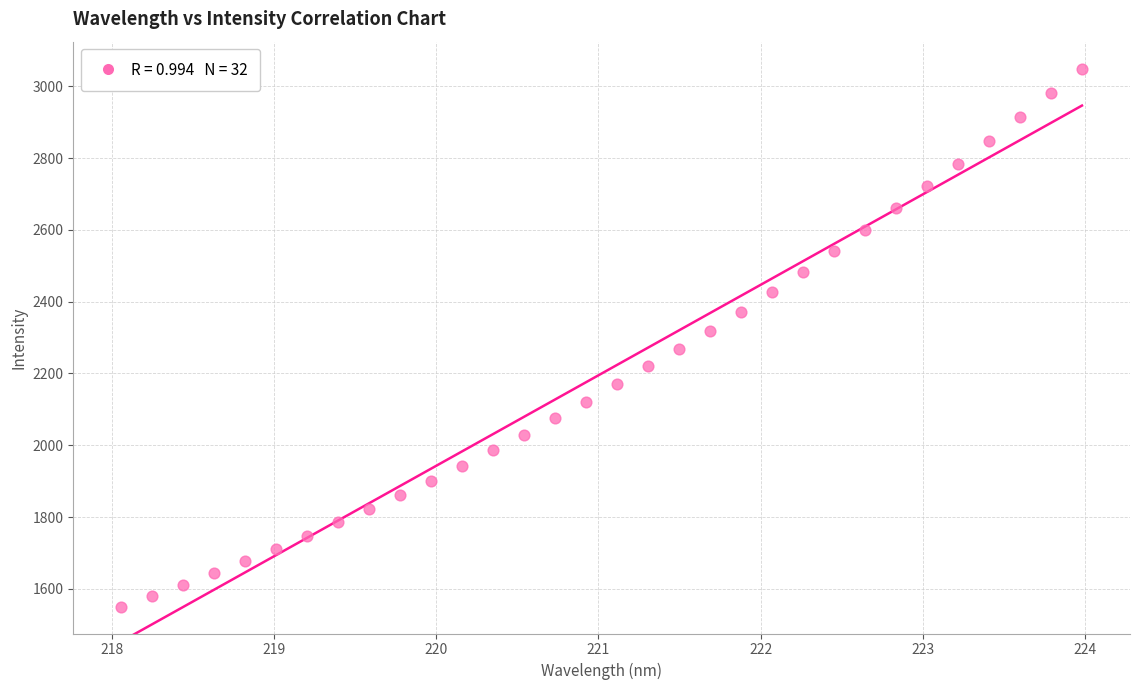

What is the range of X values (max minus min)?

5.9